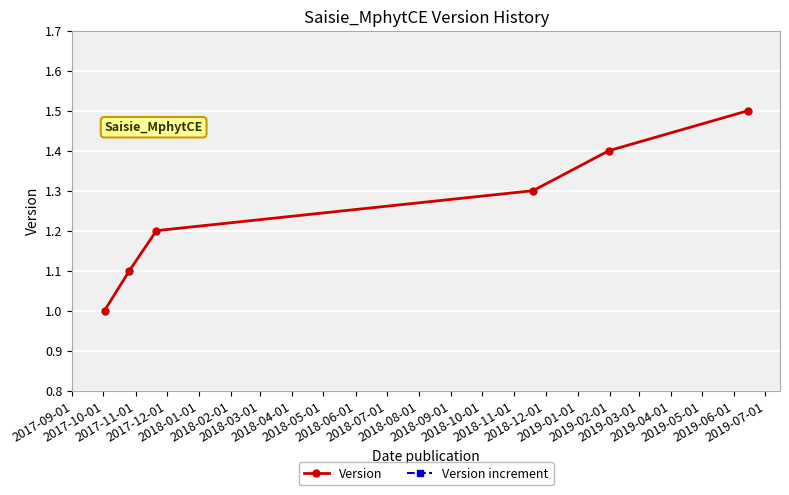

What is the highest value of the Version series?

1.5